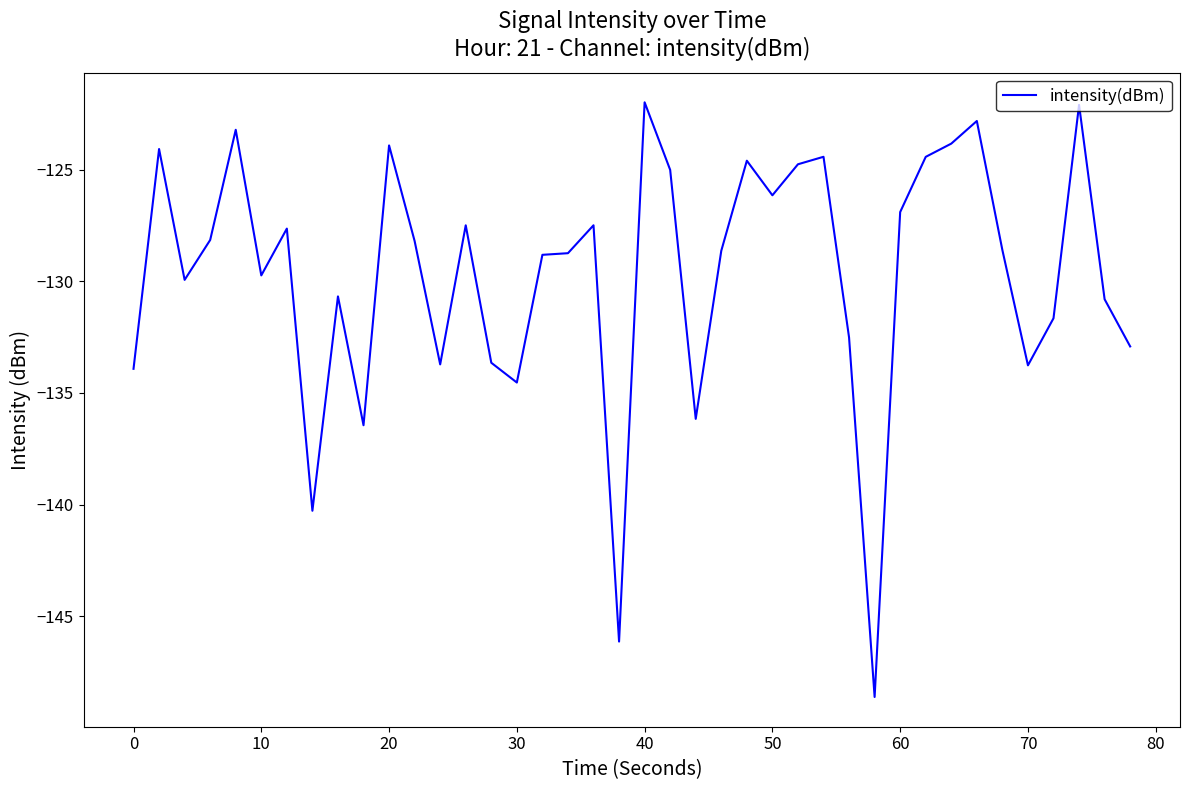

What is the difference between the maximum and minimum values?

26.7